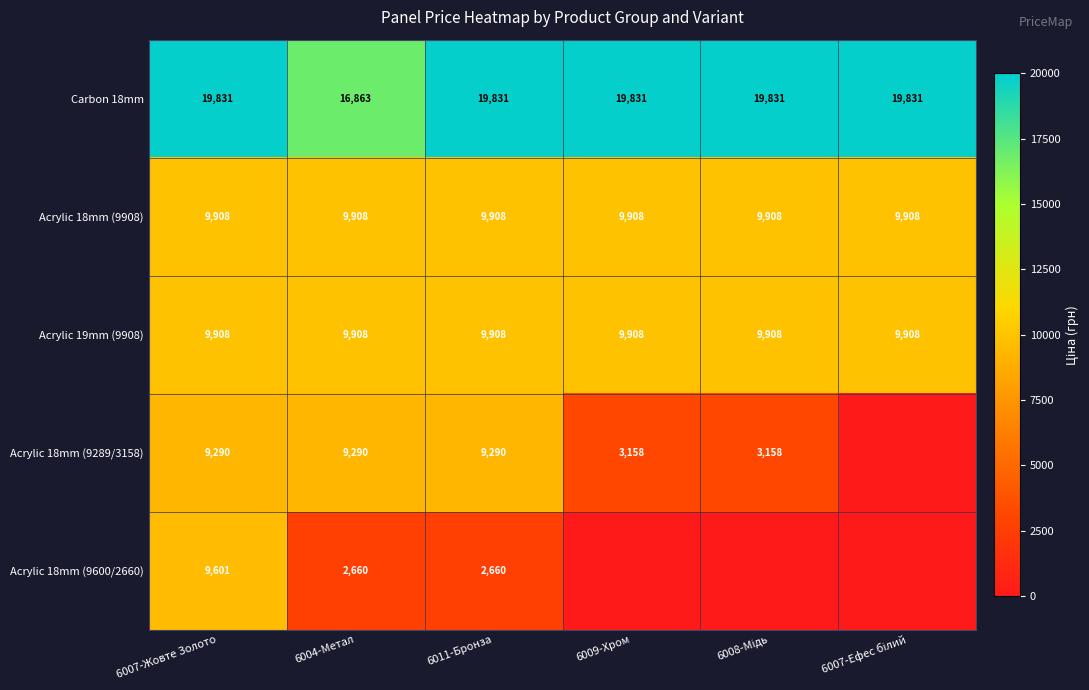

What is the minimum value for Acrylic 18mm (9908)?

9908